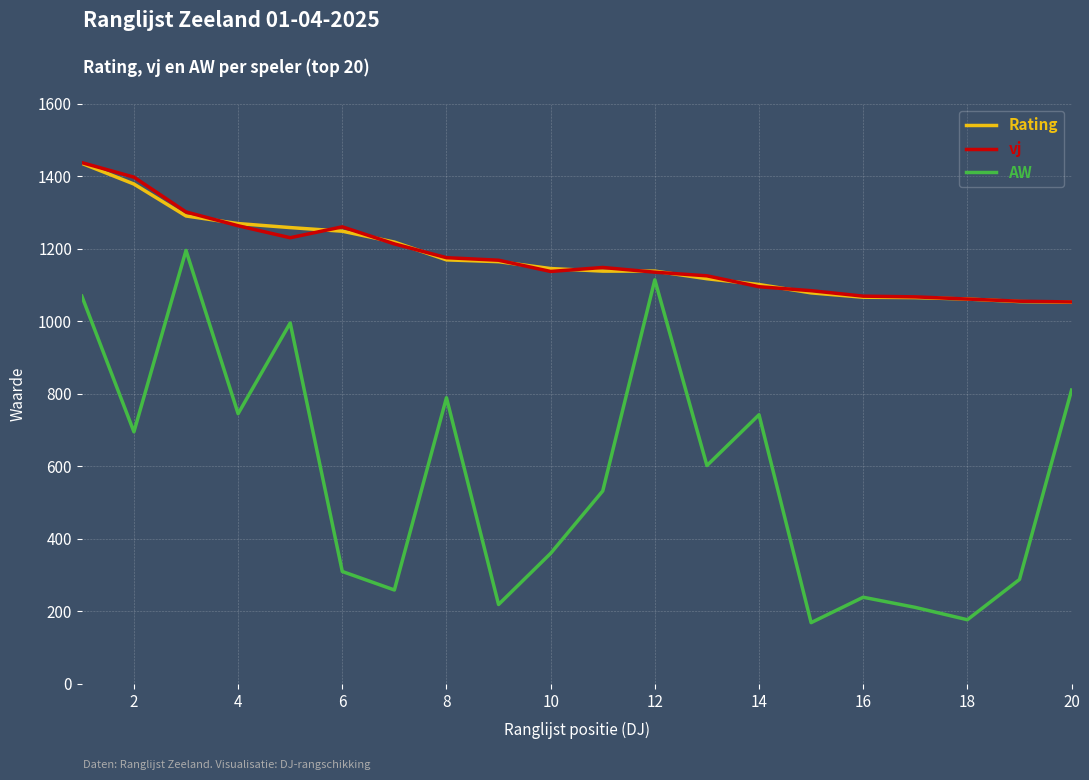

Which series has the widest spread of values?

AW